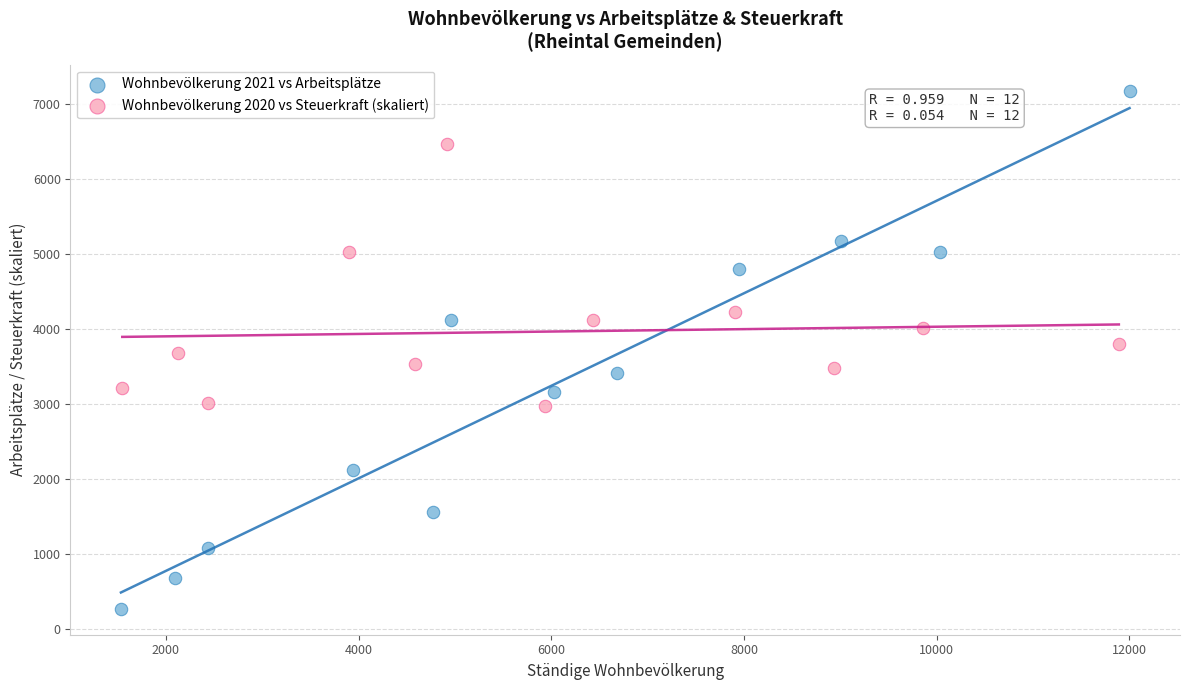

Which series has the widest spread of Y values?

Wohnbevölkerung 2021 vs Arbeitsplätze